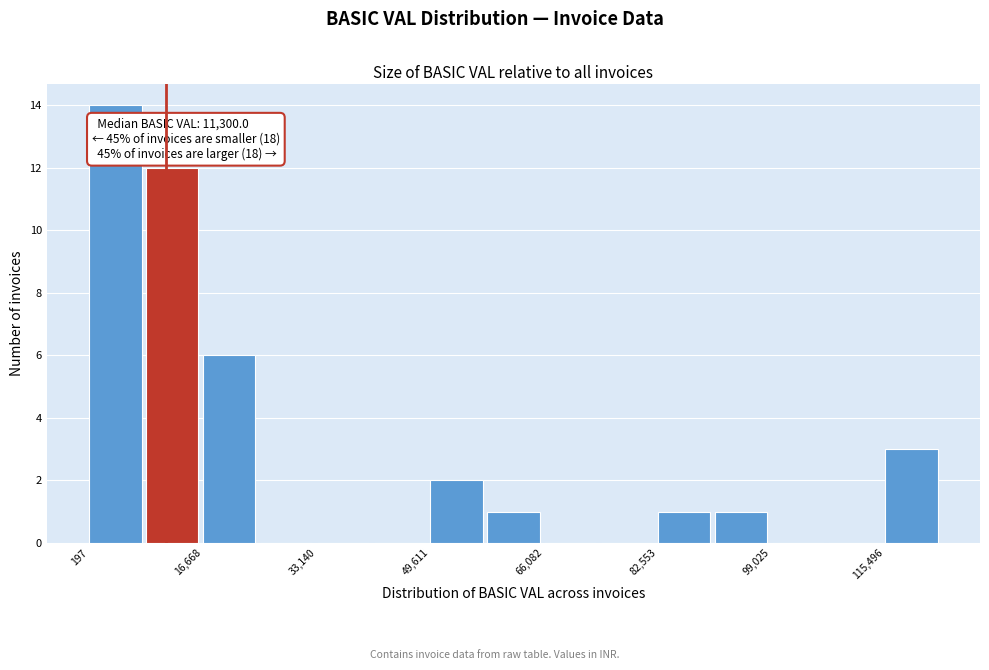

Over which range of the x-axis is the bar tallest?

0 to 8000